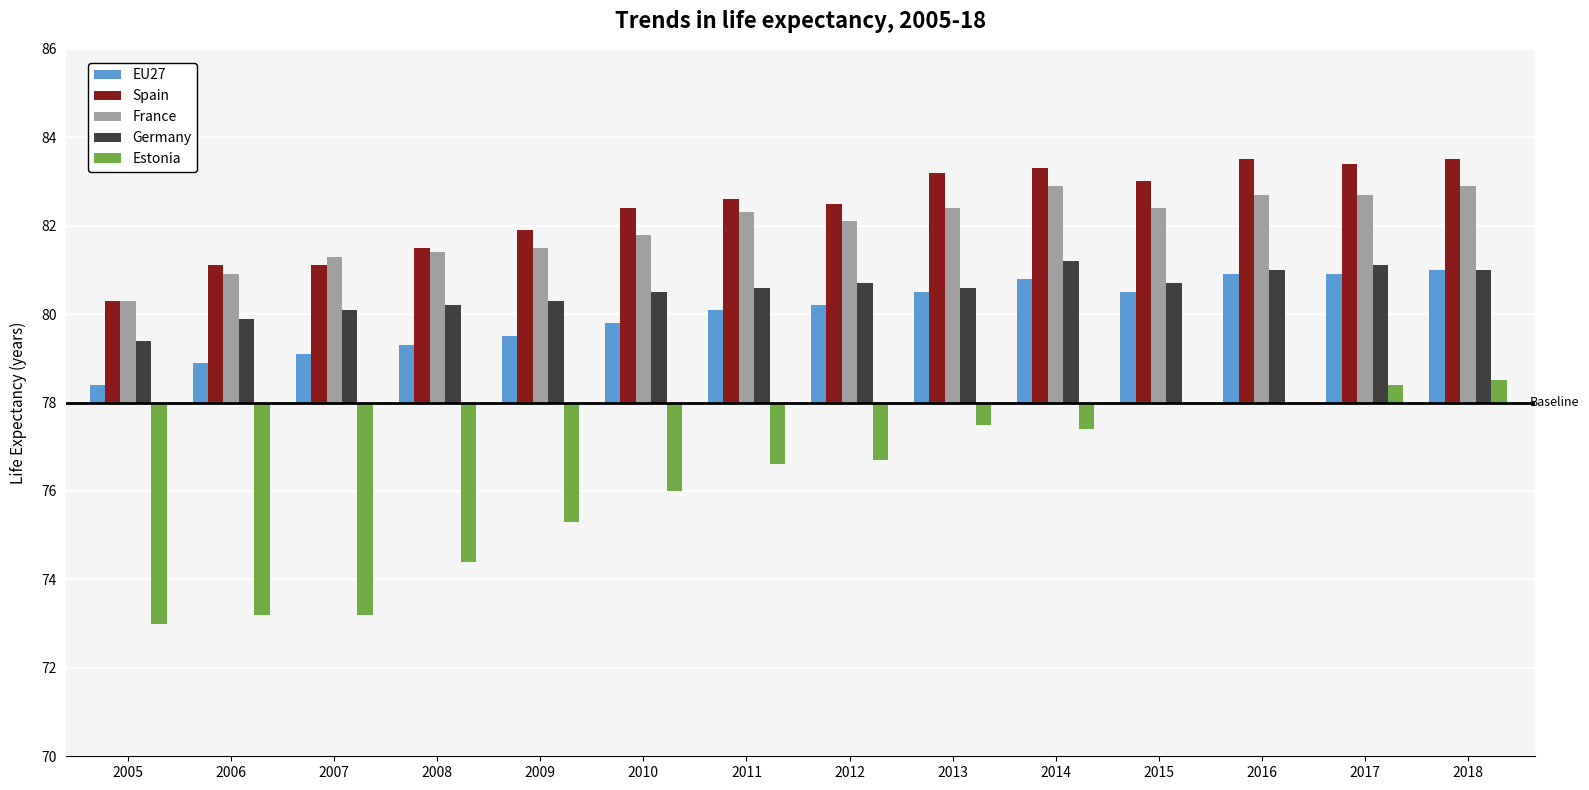

The value of Spain at 2005 is 2.3. True or false?

True